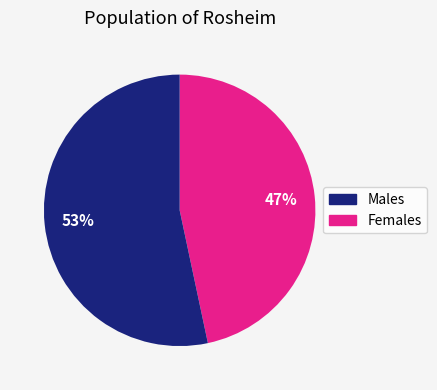

Is there a majority slice in this chart?

Yes